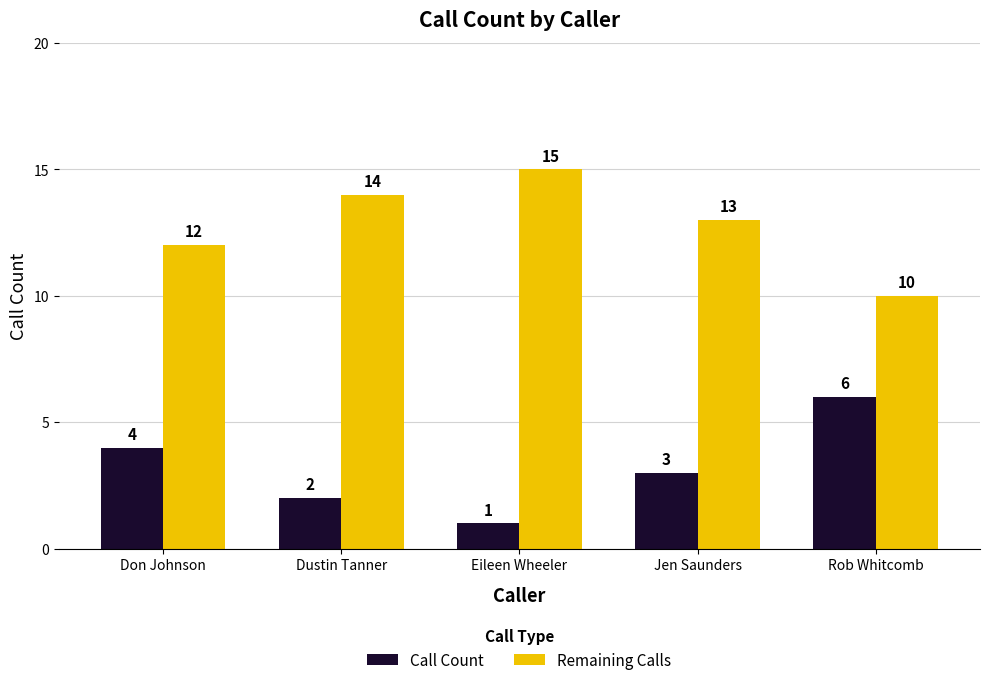

Where does the Remaining Calls series first go above 13?

Dustin Tanner